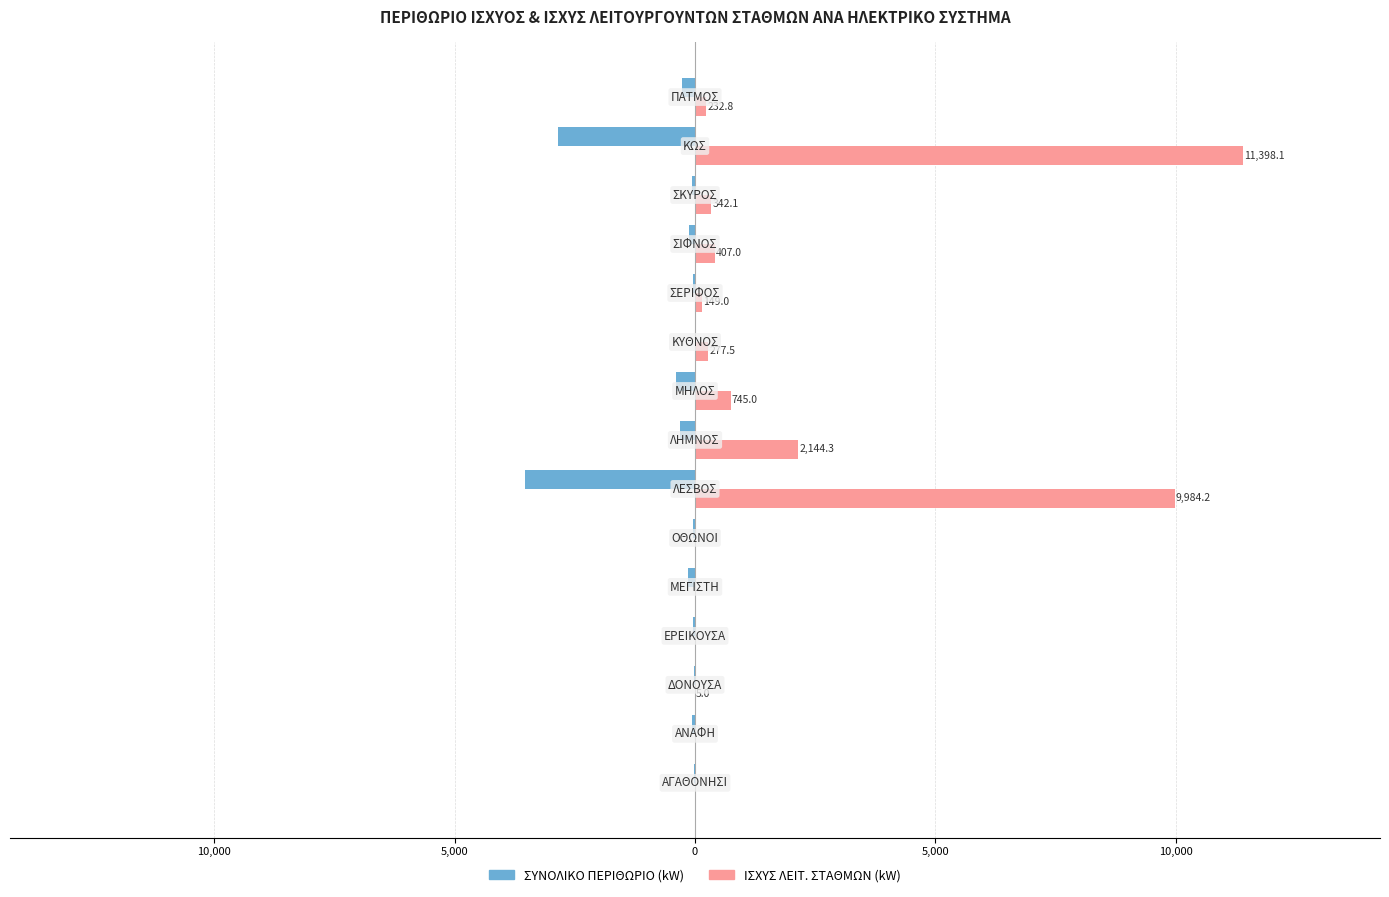

What are all the series names shown in the legend?

ΣΥΝΟΛΙΚΟ ΠΕΡΙΘΩΡΙΟ (kW), ΙΣΧΥΣ ΛΕΙΤ. ΣΤΑΘΜΩΝ (kW)